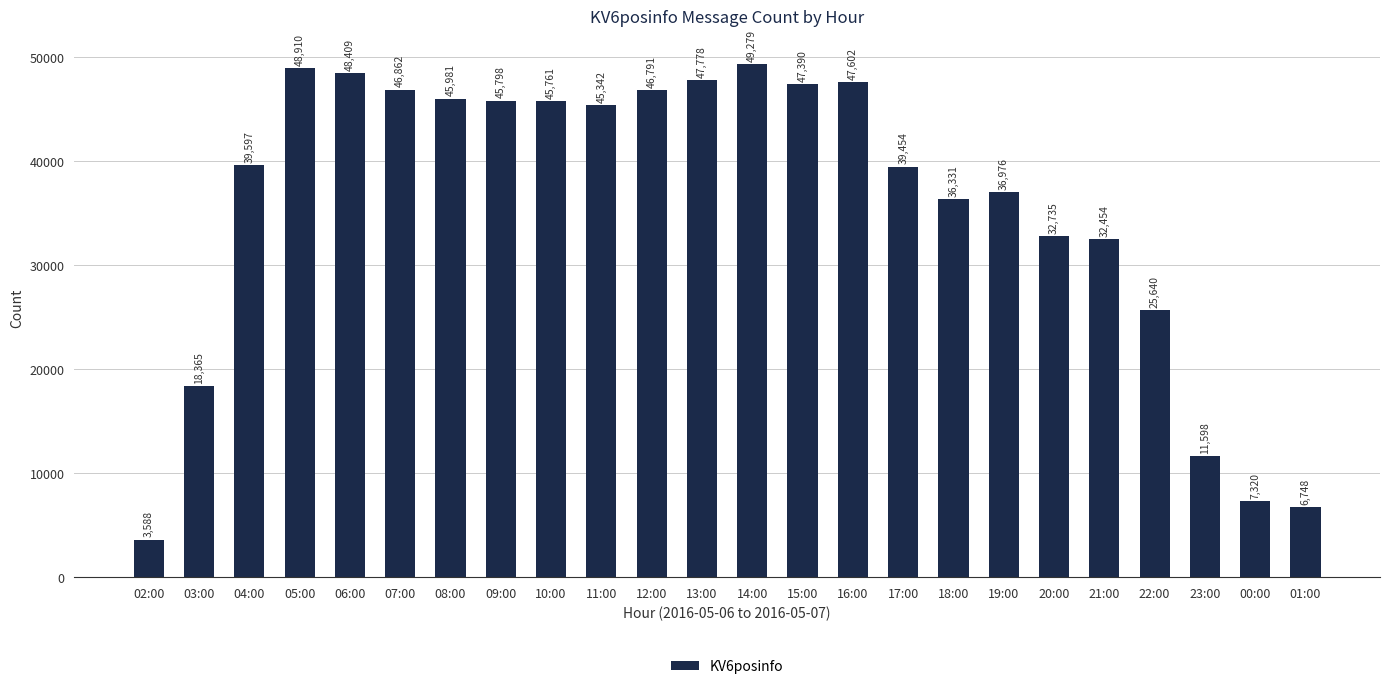

What is the maximum value shown in the chart?

49279